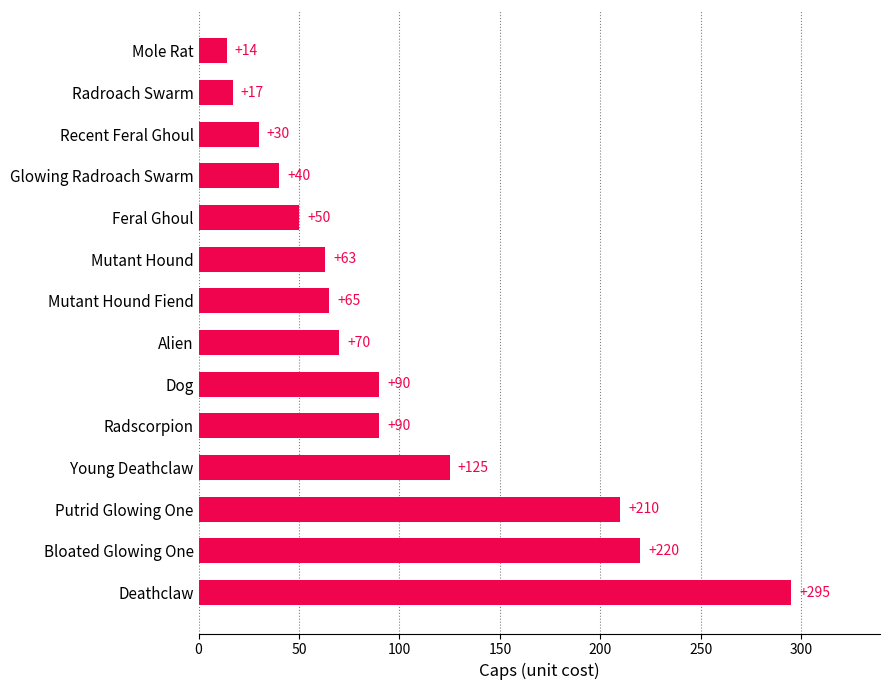

How many categories are shown in the chart?

14